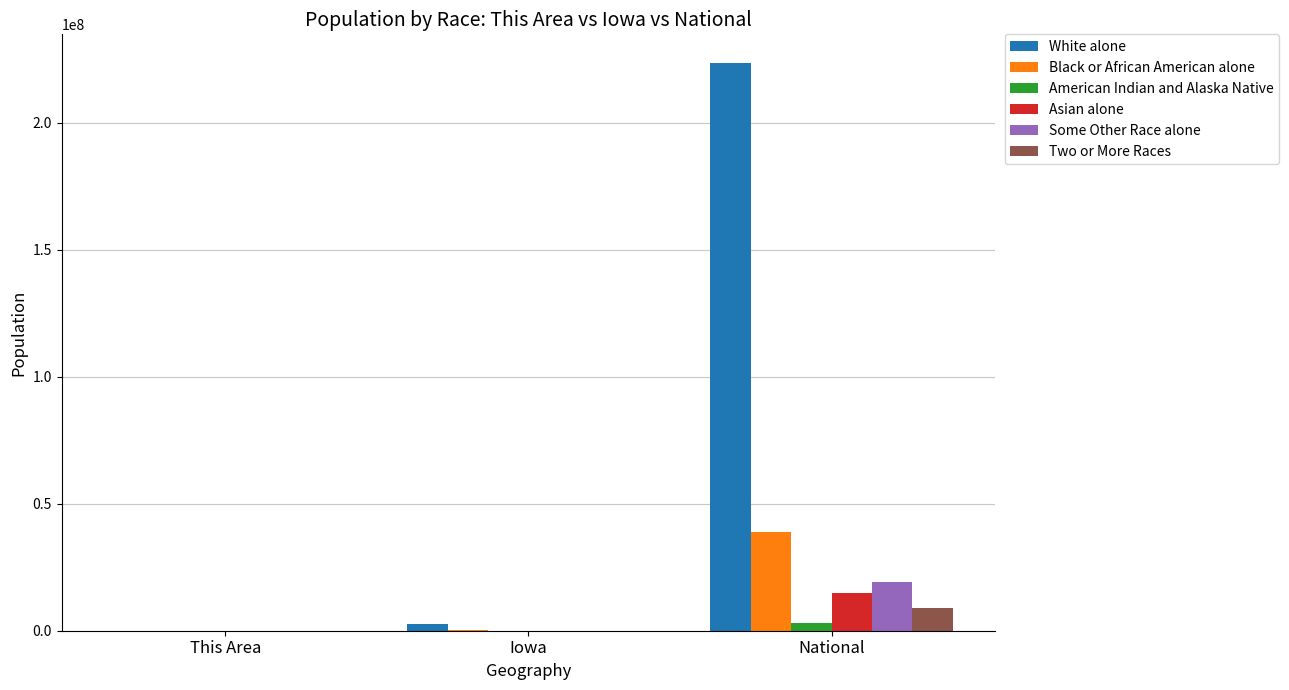

Which series has the largest range (max minus min)?

White alone